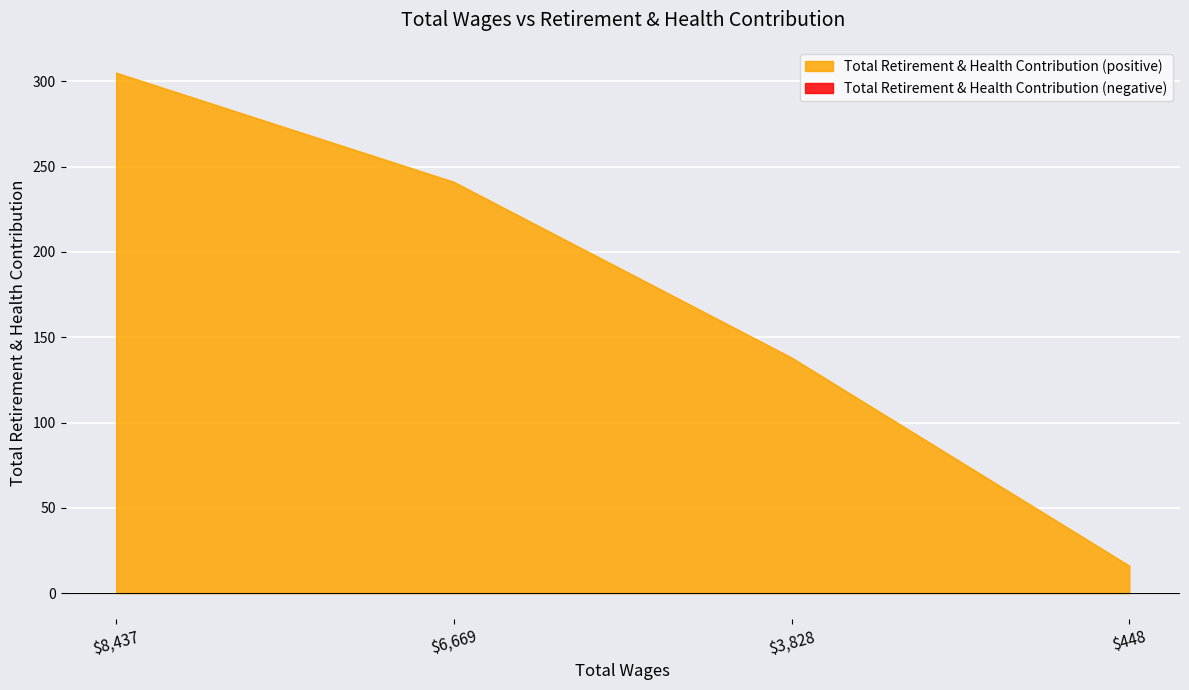

What is the change in value from 8437.0 to 6669.0?

-64